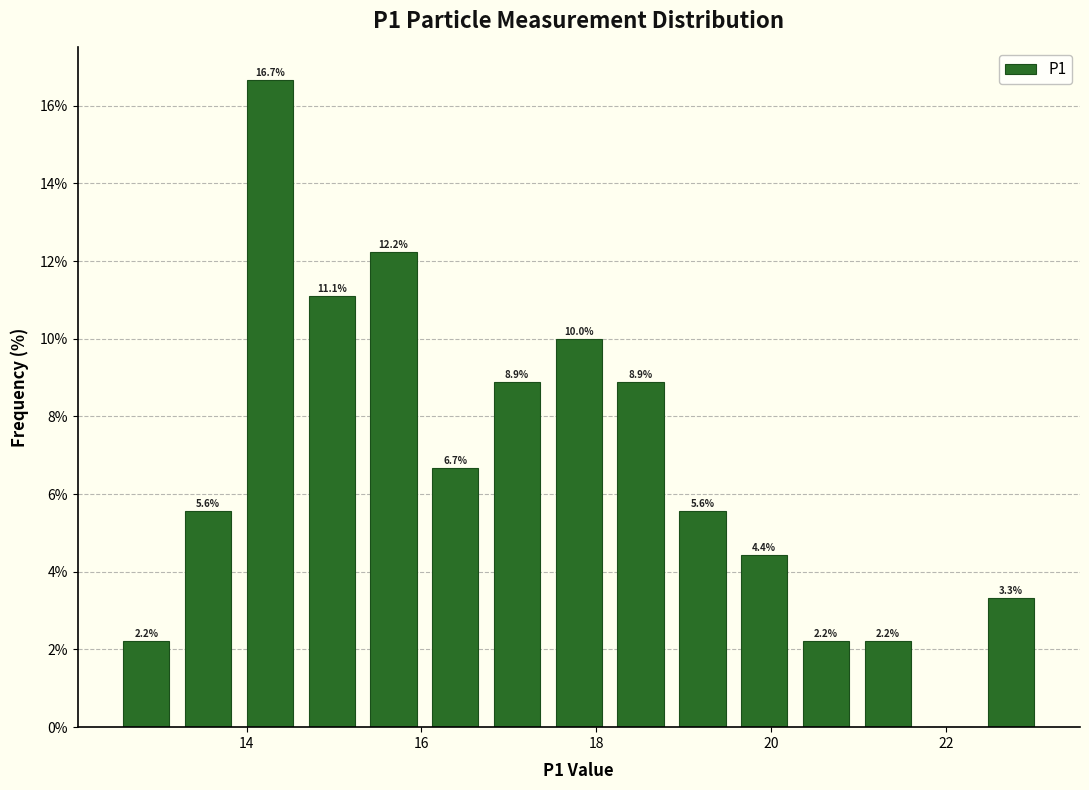

Read against the x-axis, roughly where is the centre of the tallest bar?

14.2